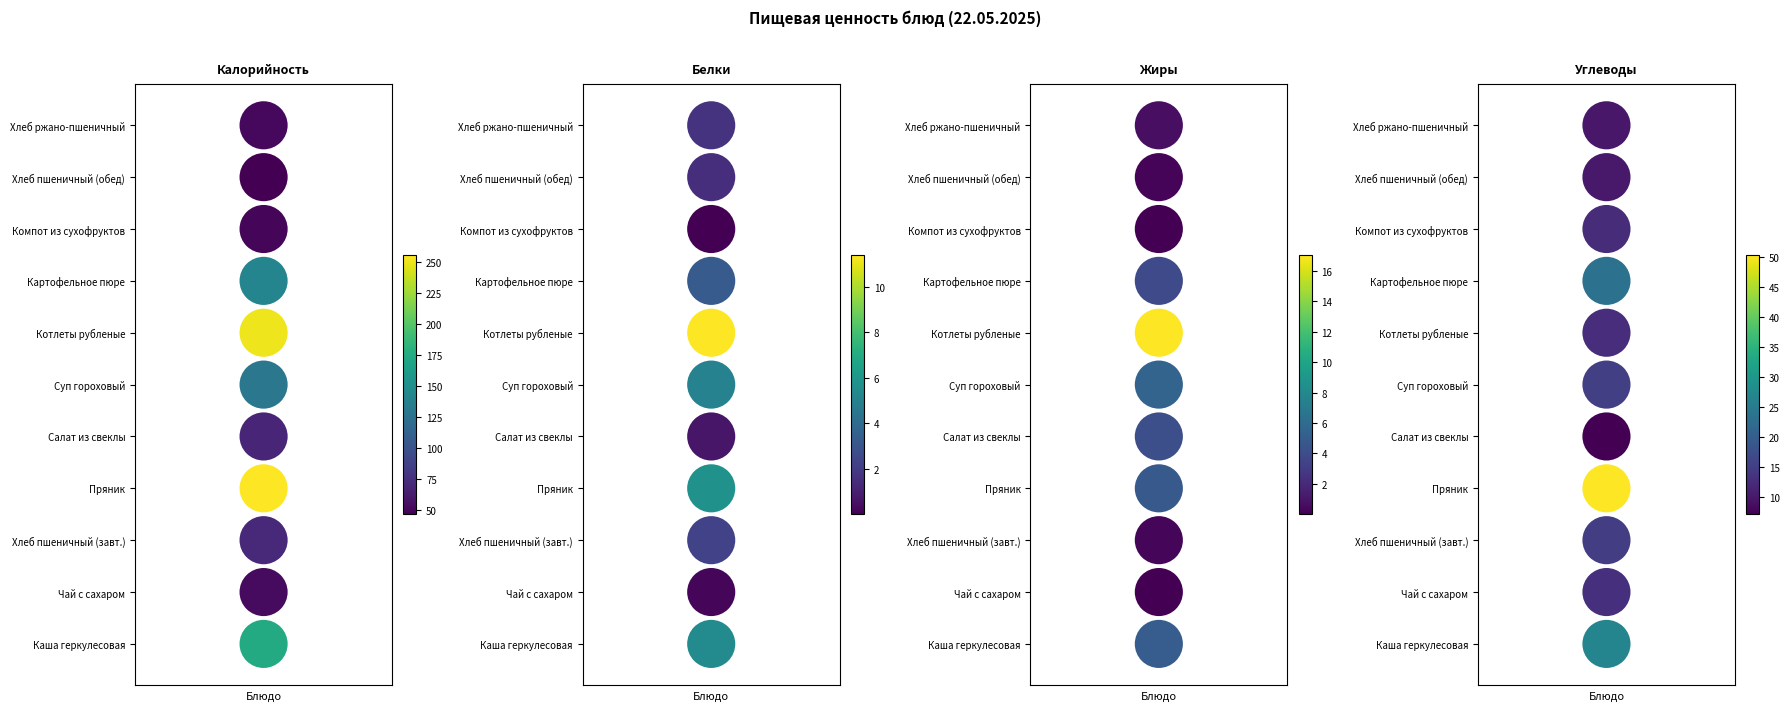

What is the sum of all Белки values?

55